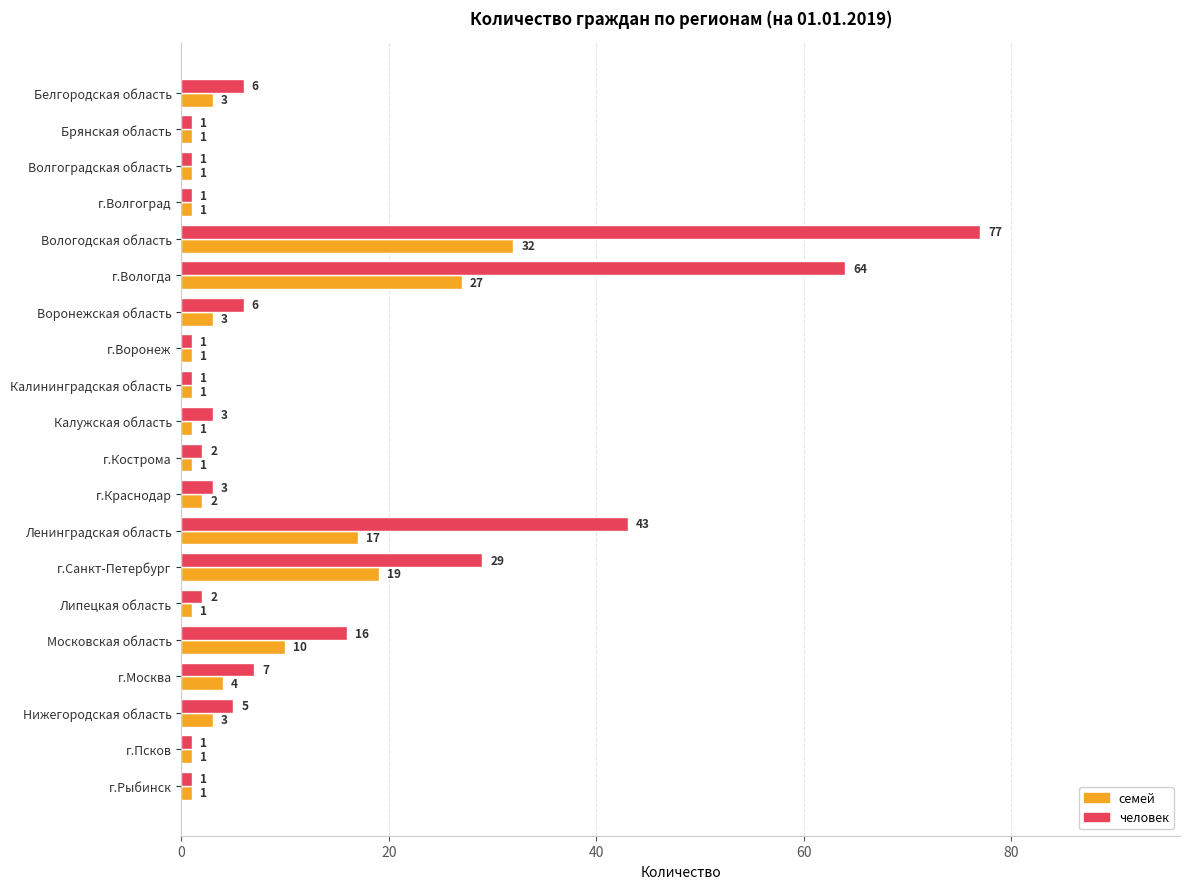

The value of семей at Ленинградская область is 7. True or false?

False